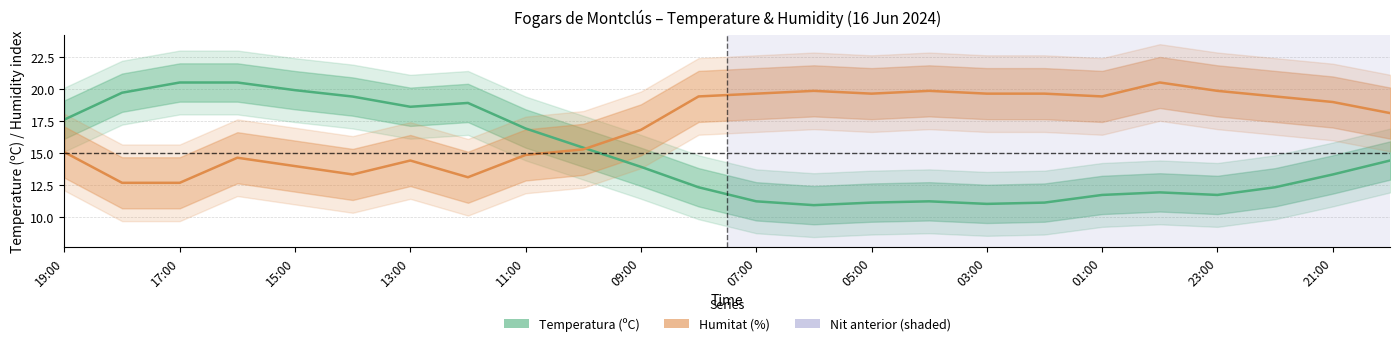

Reading left to right, extract all data points from this chart.

Temperatura (ºC): 17.6	19.7	20.5	20.5	19.9	19.4	18.6	18.9	16.9	15.4	13.9	12.3	11.2	10.9	11.1	11.2	11.0	11.1	11.7	11.9	11.7	12.3	13.3	14.4
Humitat (%): 15.0	12.6	12.6	14.6	14.0	13.3	14.4	13.1	14.8	15.3	16.8	19.4	19.6	19.8	19.6	19.8	19.6	19.6	19.4	20.5	19.8	19.4	19.0	18.1